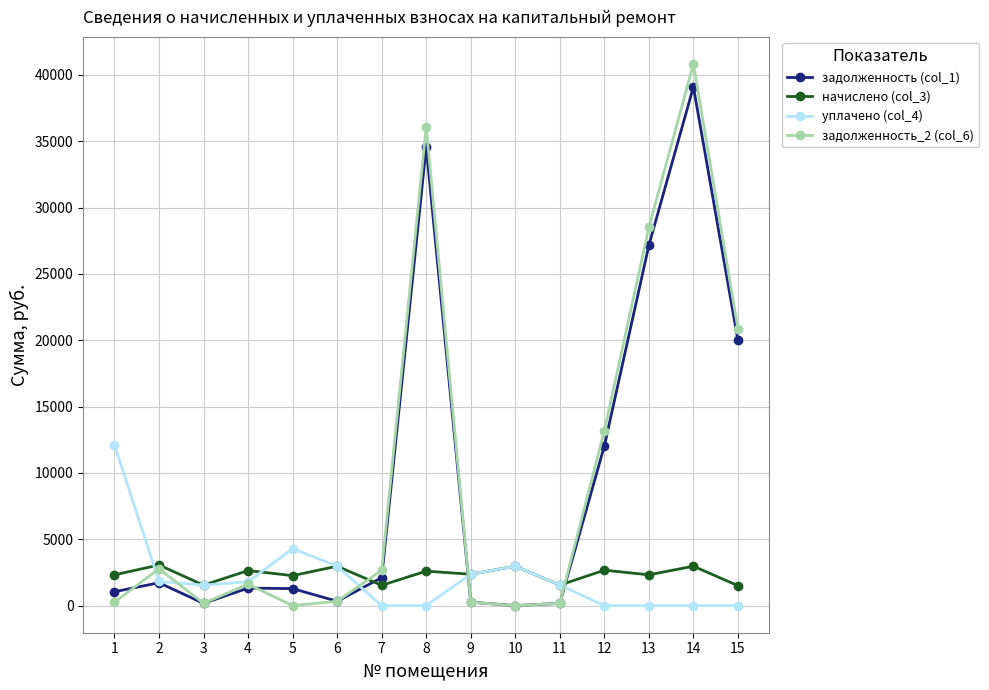

Which series has the largest total across all categories?

задолженность_2 (col_6)